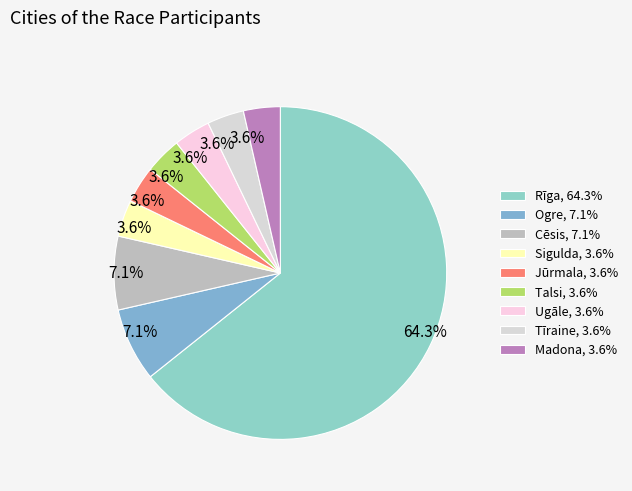

Does Rīga account for over 50% of the chart?

Yes